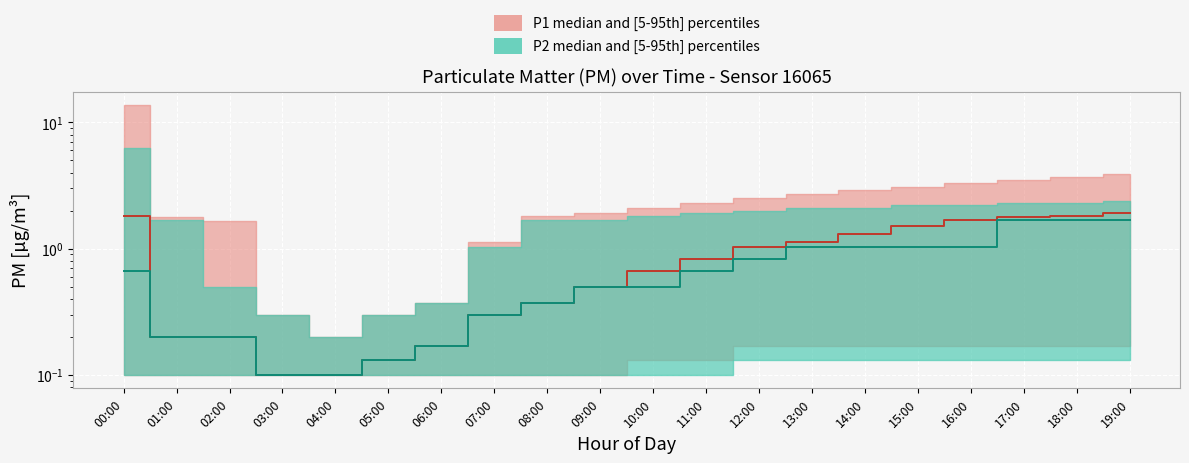

Between 01:00 and 08:00, which is larger?

08:00